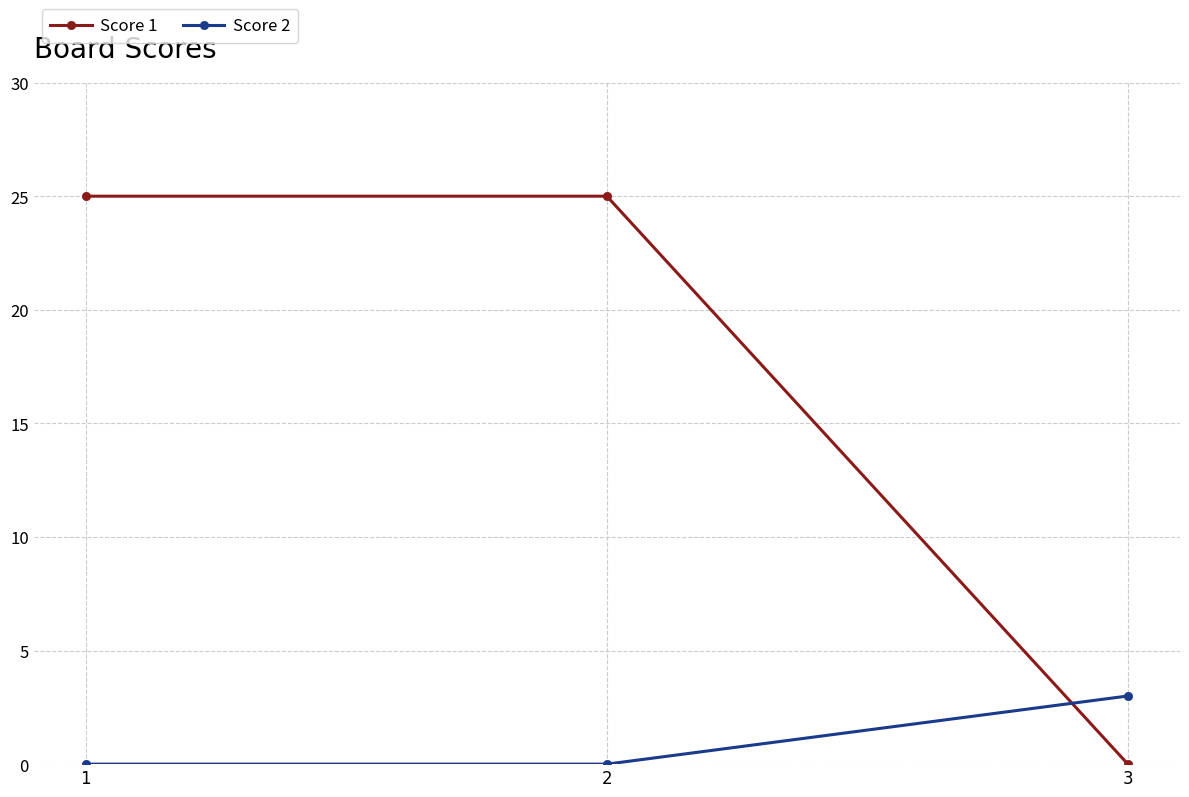

List the series in order of their overall mean, lowest first.

Score 2, Score 1